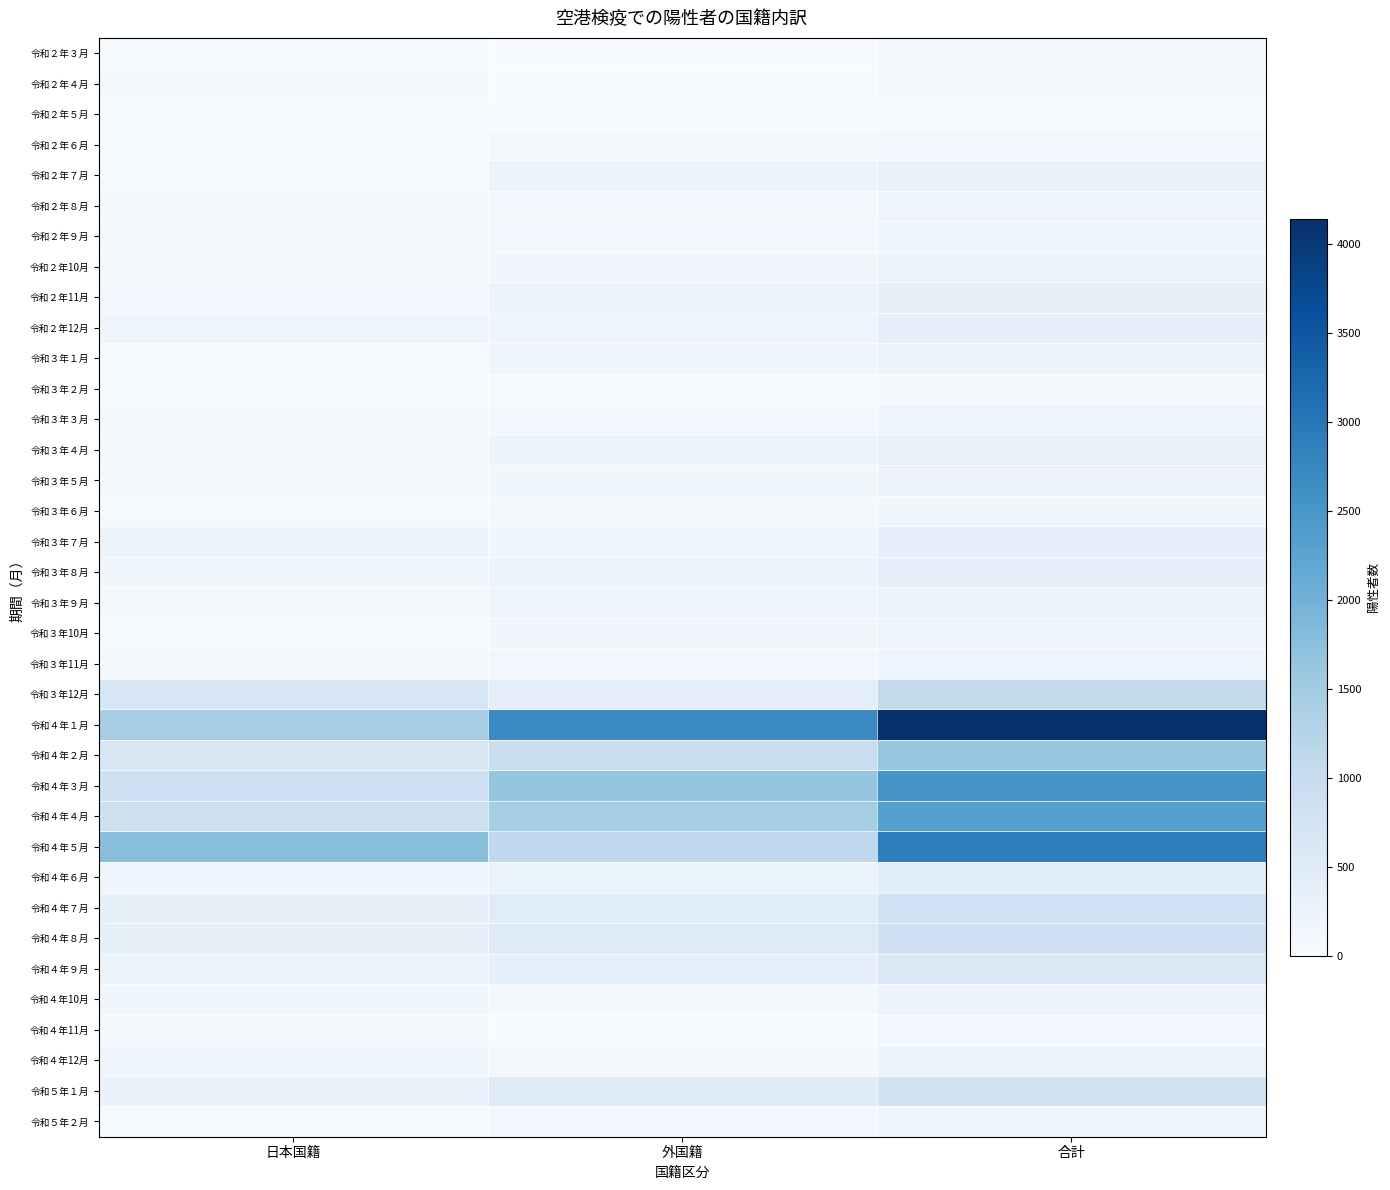

Rank the series by their maximum value, from highest to lowest.

令和４年１月, 令和４年５月, 令和４年３月, 令和４年４月, 令和４年２月, 令和３年12月, 令和４年８月, 令和４年７月, 令和５年１月, 令和４年９月, 令和４年６月, 令和３年７月, 令和３年８月, 令和２年12月, 令和２年11月, 令和３年４月, 令和２年７月, 令和３年９月, 令和３年１月, 令和４年12月, 令和４年10月, 令和３年５月, 令和２年10月, 令和３年10月, 令和２年８月, 令和３年11月, 令和２年９月, 令和３年３月, 令和５年２月, 令和３年６月, 令和２年６月, 令和４年11月, 令和２年４月, 令和３年２月, 令和２年３月, 令和２年５月